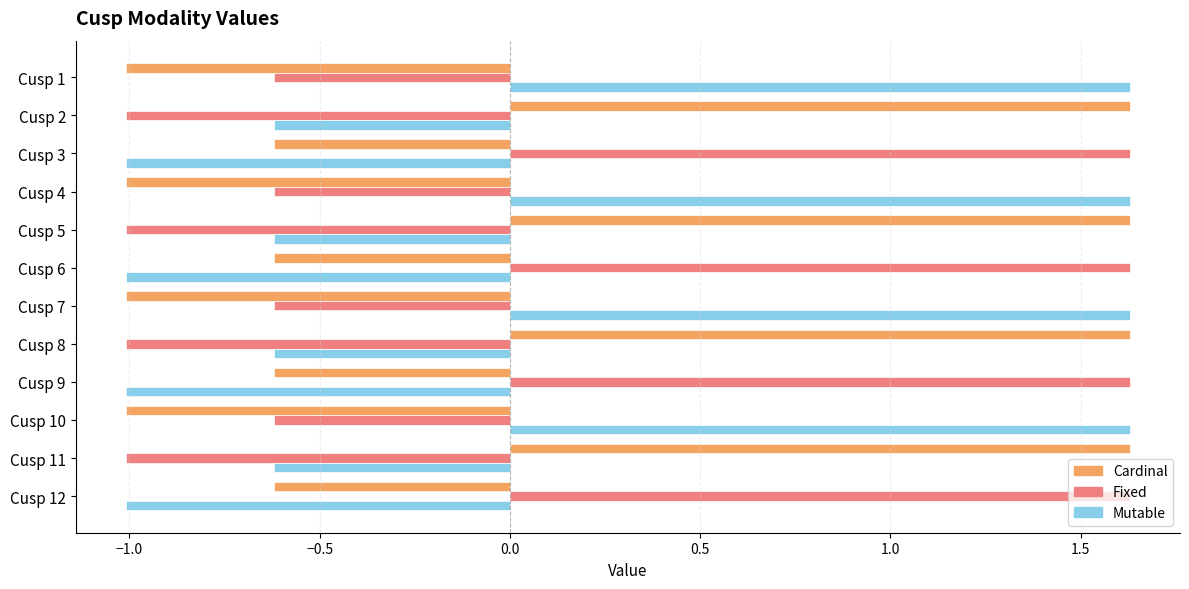

What is the maximum value shown in the chart?

1.6